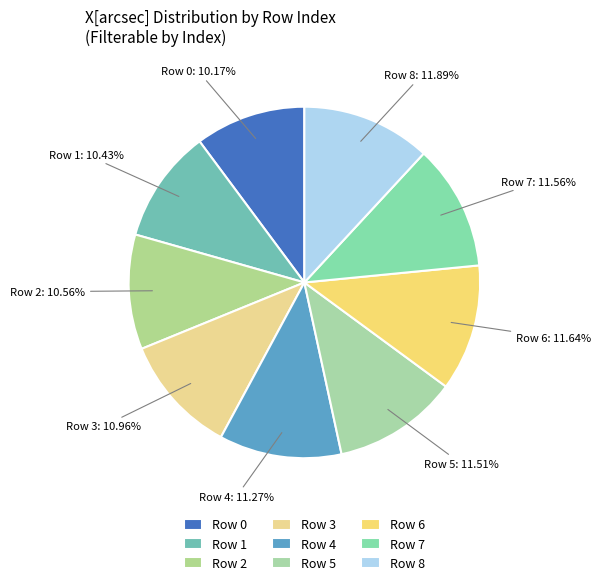

Is there any slice that represents more than half of the pie?

No